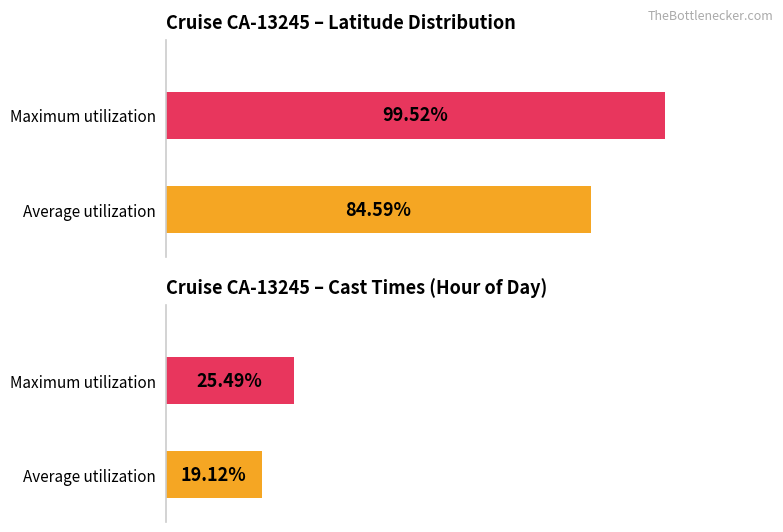

What are all the series names shown in the legend?

Average utilization, Maximum utilization